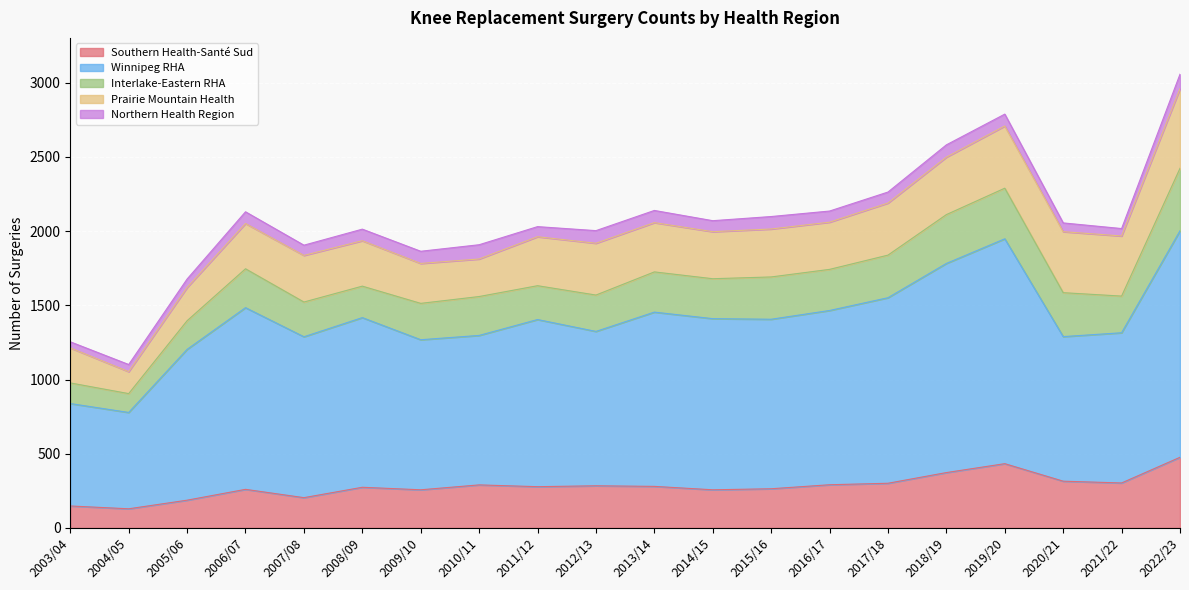

True or false: Northern Health Region and Southern Health-Santé Sud intersect in this chart.

False